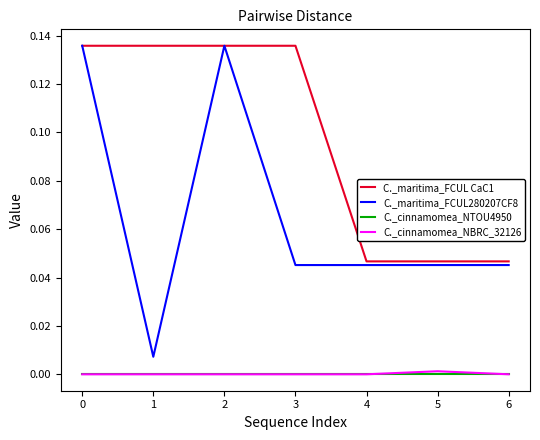

Which series has the largest total across all categories?

C._maritima_FCUL CaC1